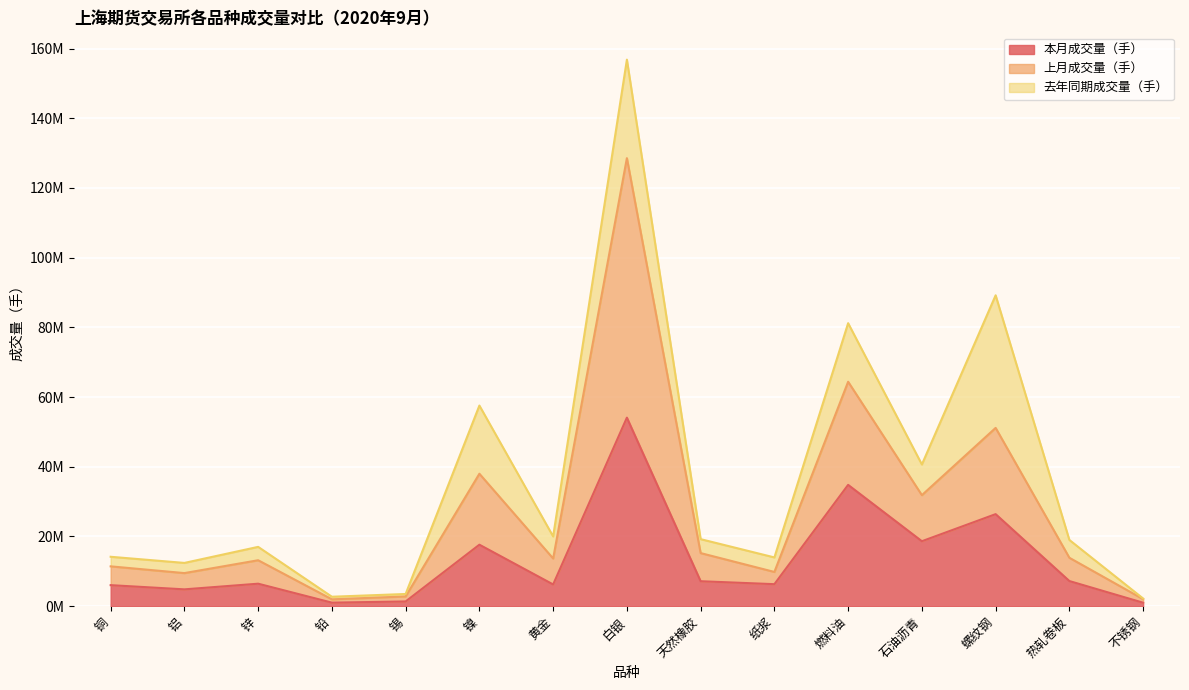

What is the value of the 上月成交量（手） point at the 8th from the left?

128542213